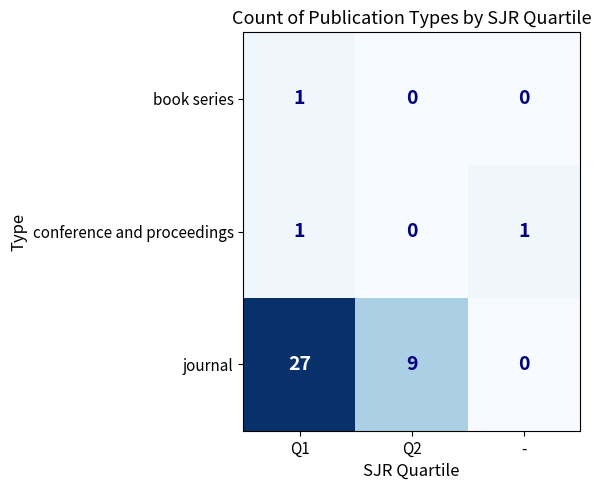

Which series has the widest spread of values?

journal